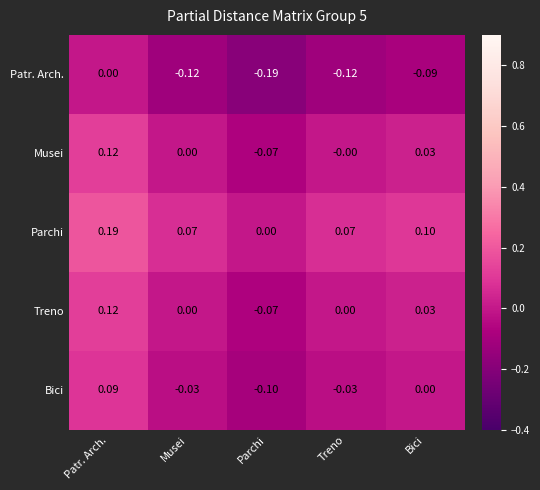

Where does the Musei series first go above 0?

Patr. Arch.